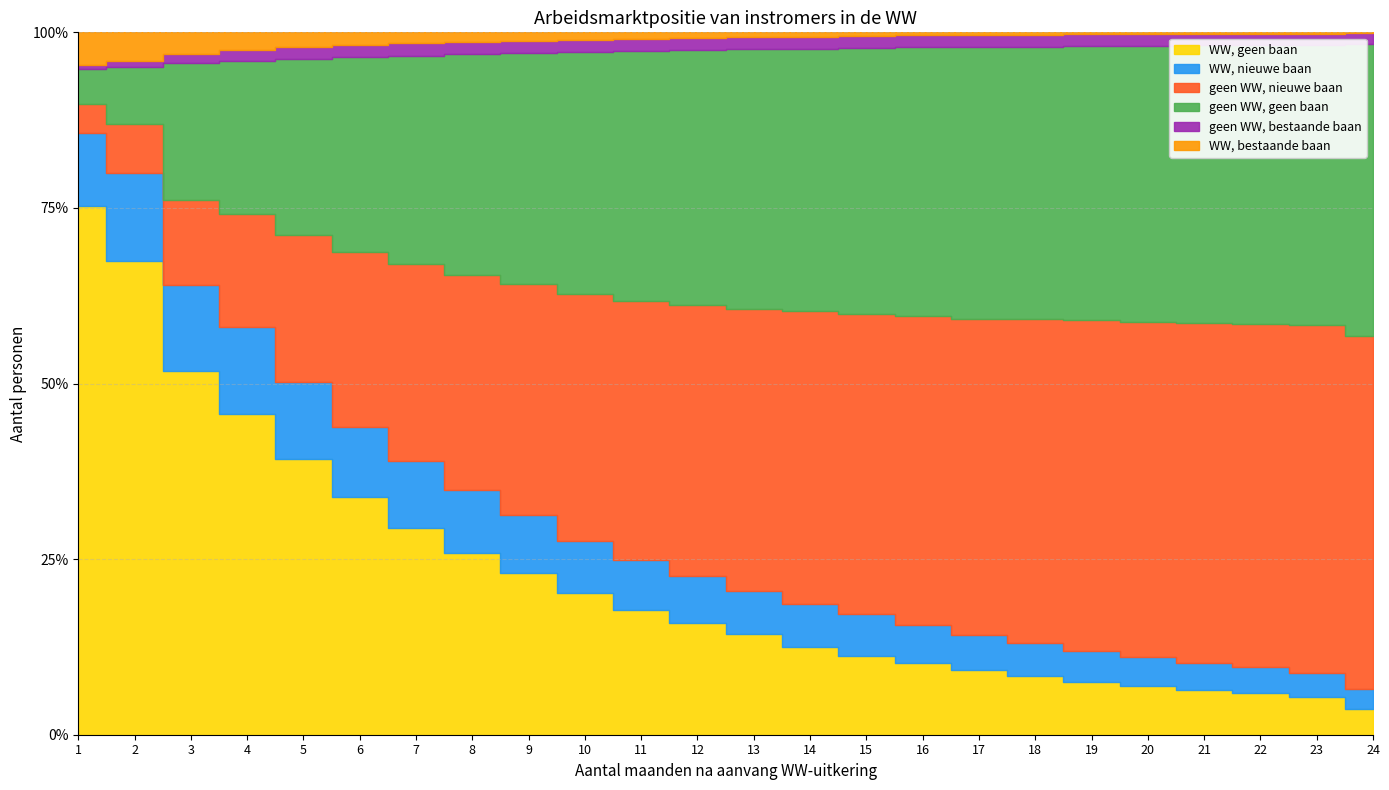

What is the sum of the geen WW, geen baan values at 4 and 2?

11060